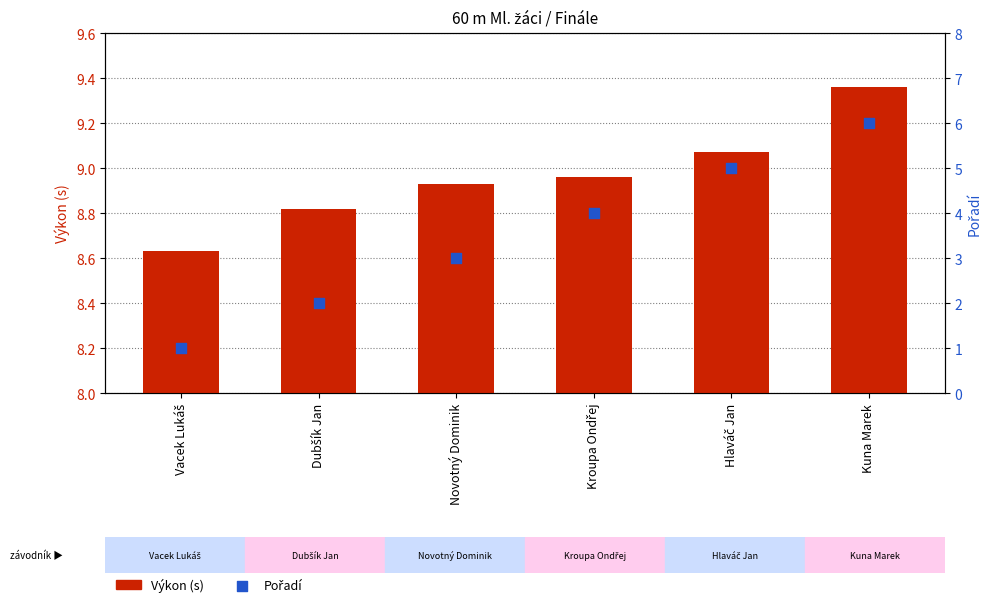

Is the value of Výkon (s) at Novotný Dominik greater than the value of Pořadí at Kroupa Ondřej?

Yes